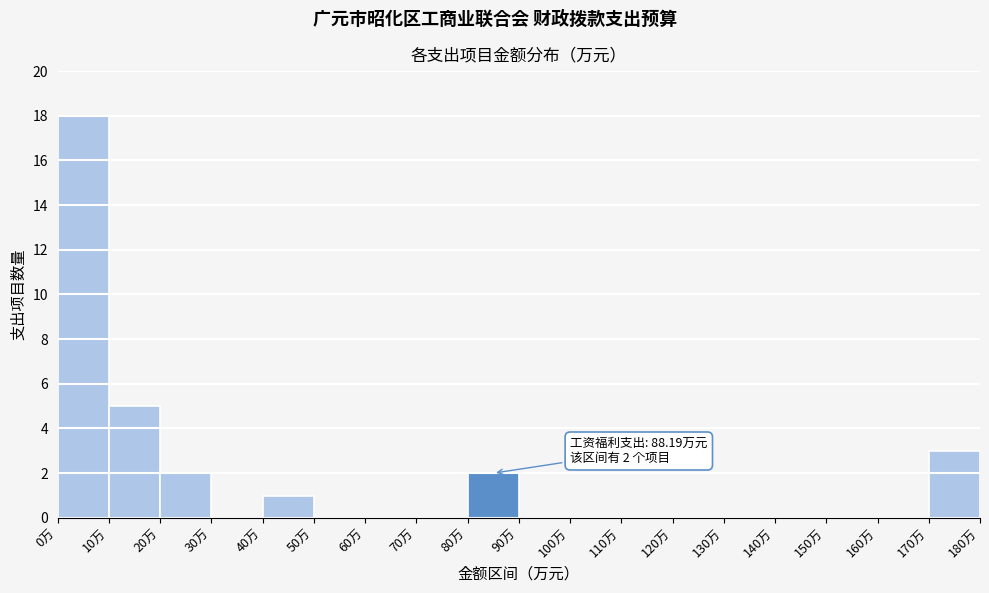

Over which range of the x-axis is the bar tallest?

0 to 10